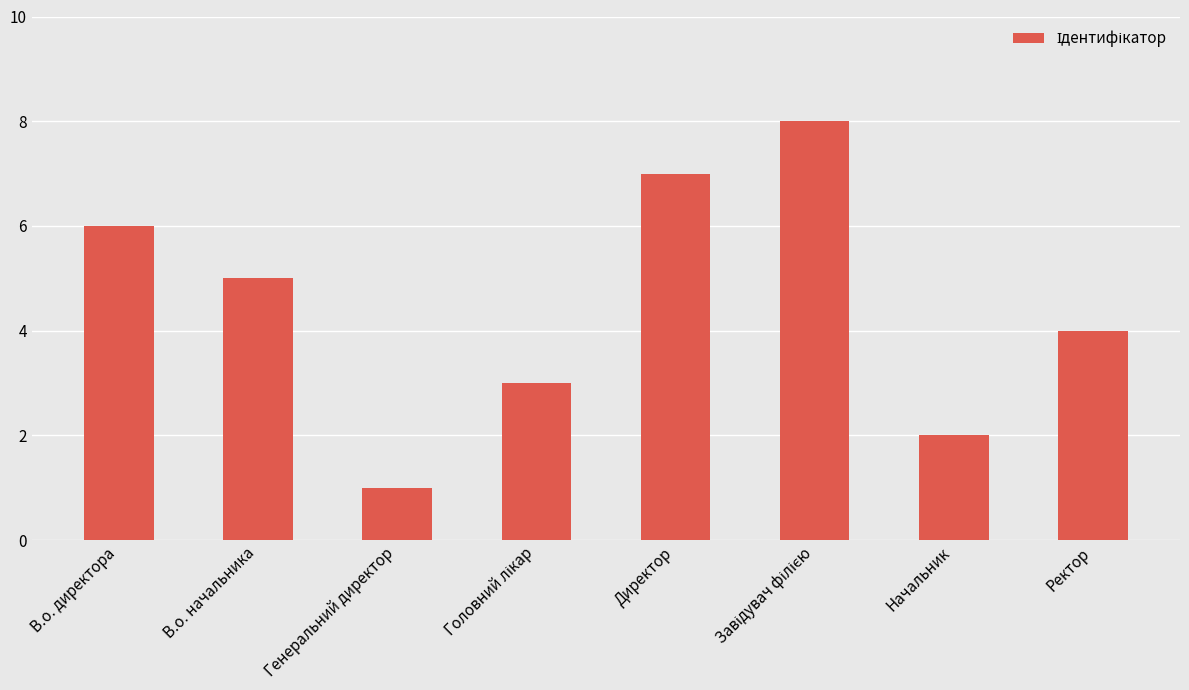

At which category does the chart reach its minimum across all series?

Генеральний директор